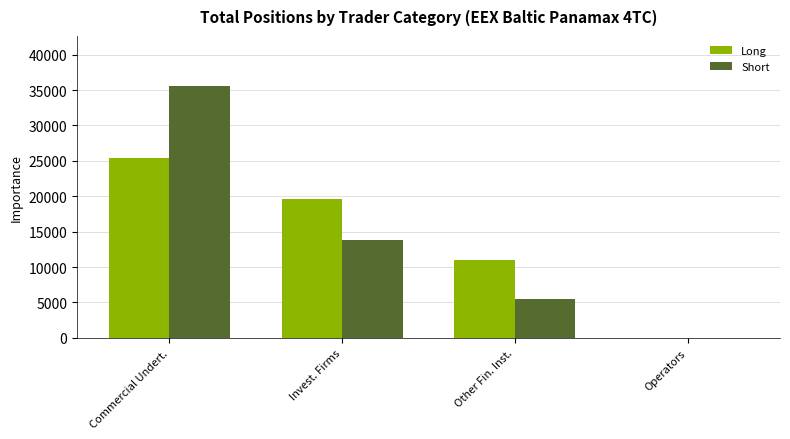

What is the sum of the Long values at Other Fin. Inst. and Invest. Firms?

30686.2